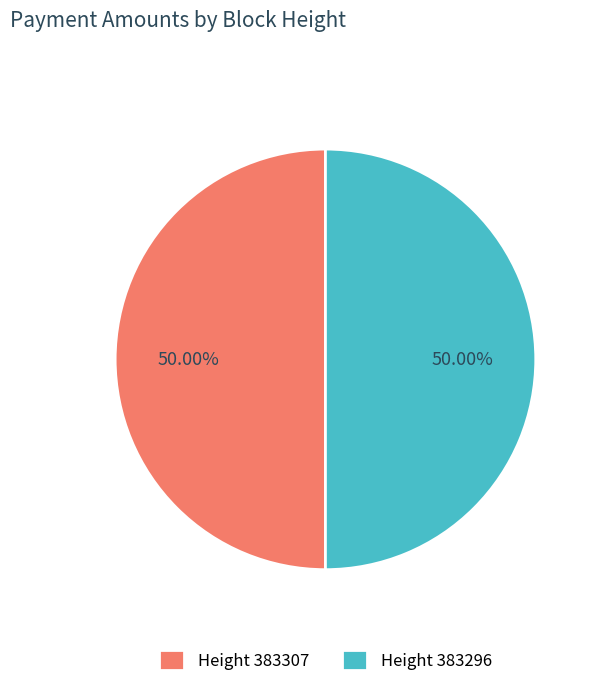

What is the ratio of the value at Height 383307 to the value at Height 383296?

1.0